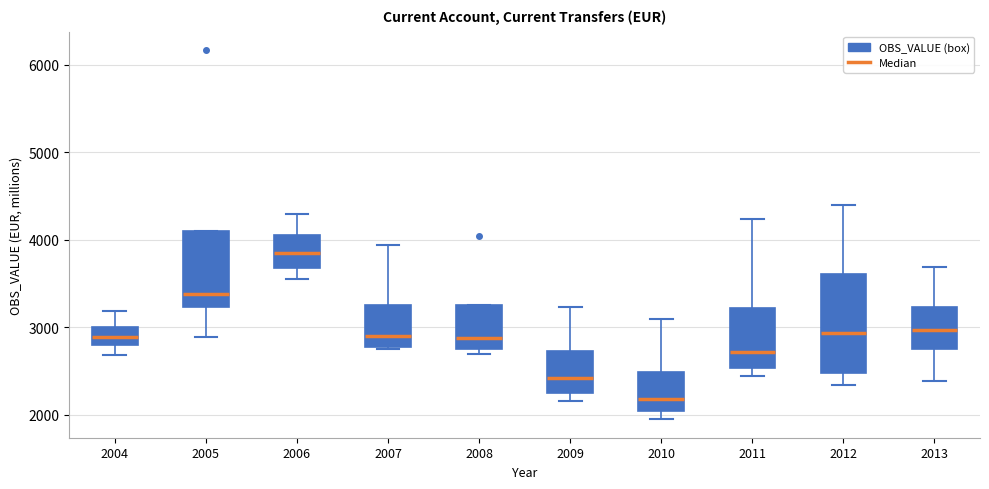

Reading left to right, transcribe this box plot: for each box, give where its median line is, the range the box spans, and where its two whiskers end, as read against the y-axis. The values are not printed on the chart, so give them approximately, as read against the axis.

2004: median 2900, box 2800 to 3000, whiskers 2700 to 3200
2005: median 3400, box 3200 to 4100, whiskers 2900 to 4100
2006: median 3800, box 3700 to 4100, whiskers 3600 to 4300
2007: median 2900, box 2800 to 3300, whiskers 2800 to 3900
2008: median 2900, box 2800 to 3300, whiskers 2700 to 3300
2009: median 2400, box 2200 to 2700, whiskers 2200 (just below the box's lower edge) to 3200
2010: median 2200, box 2000 to 2500, whiskers 2000 (just below the box's lower edge) to 3100
2011: median 2700, box 2500 to 3200, whiskers 2400 to 4200
2012: median 2900, box 2500 to 3600, whiskers 2300 to 4400
2013: median 3000, box 2700 to 3200, whiskers 2400 to 3700